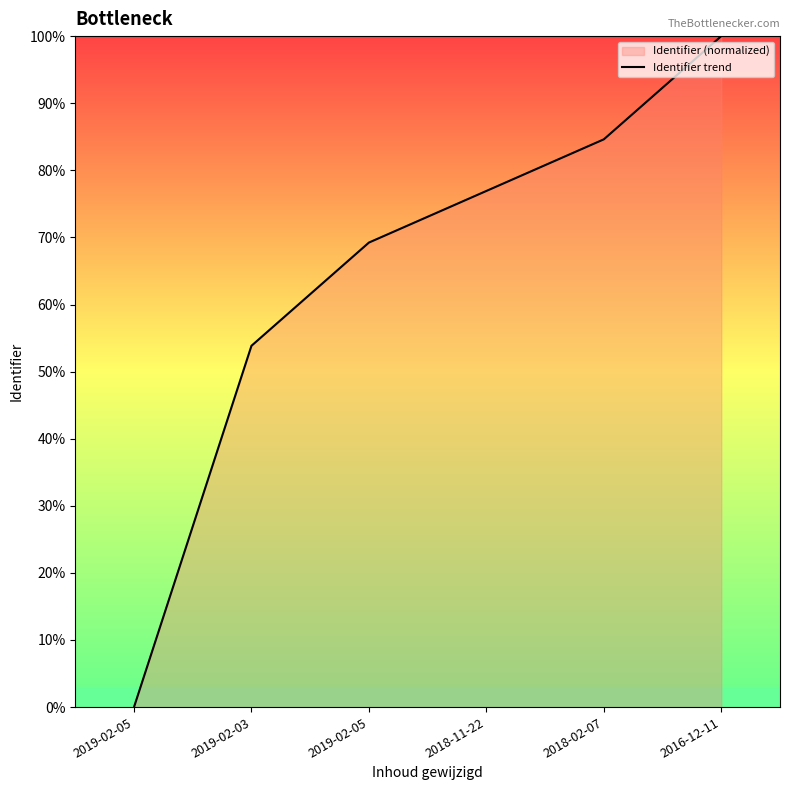

Does the chart display data point markers on the line(s)?

No